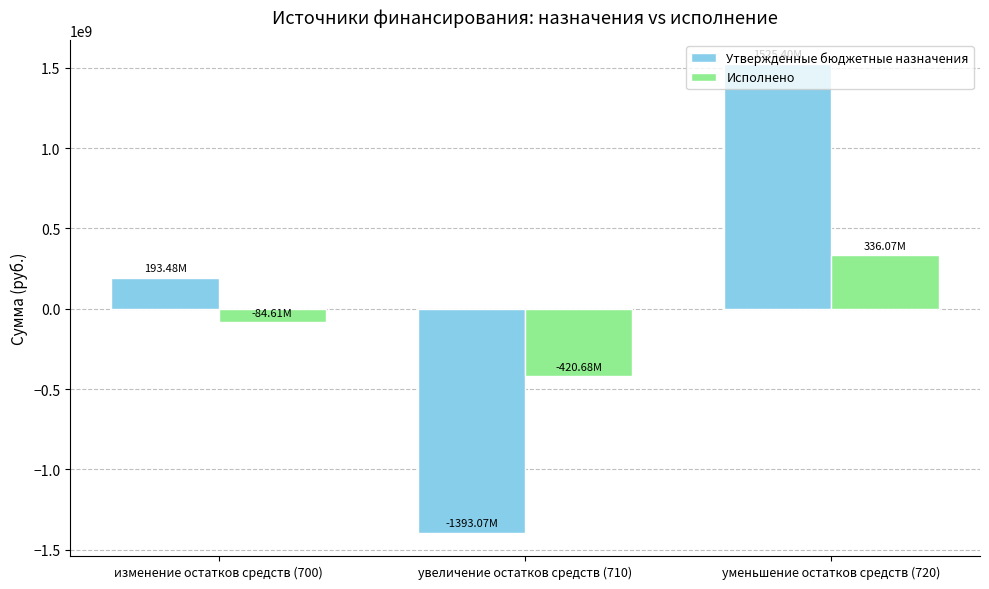

What is the difference between the highest and lowest values at увеличение остатков средств (710)?

972391876.4